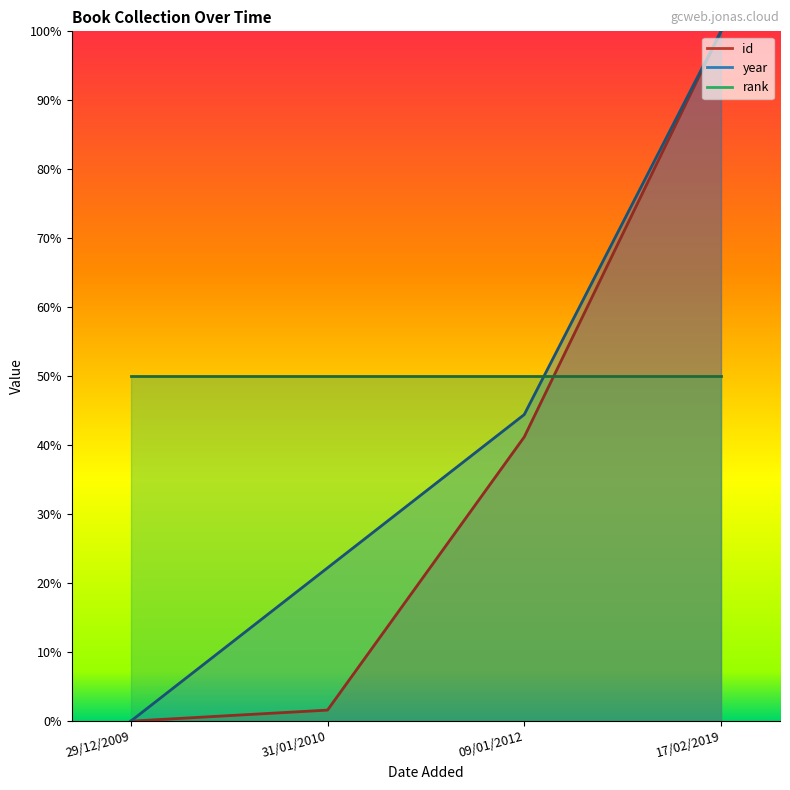

True or false: year has more than 0 points higher than both neighbors.

False